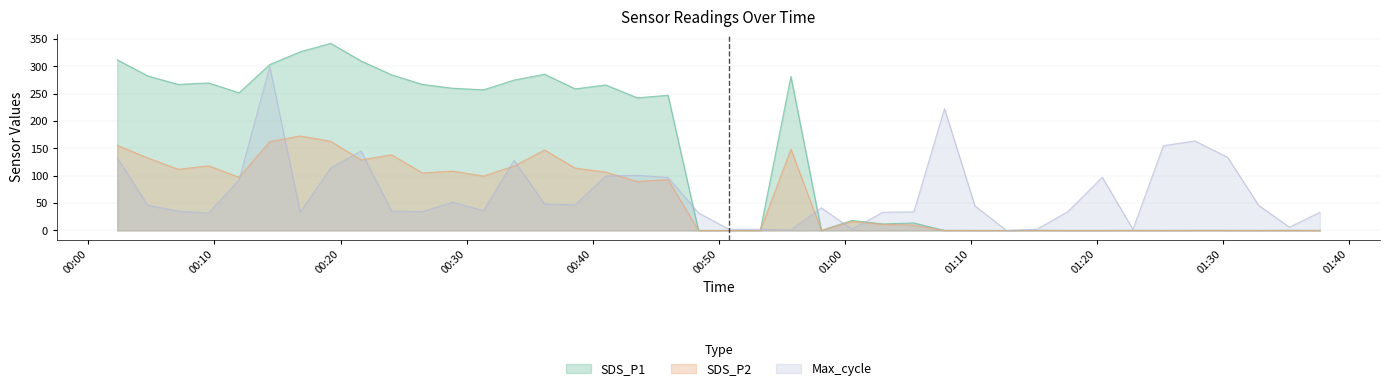

What is the greatest value displayed?

342.4